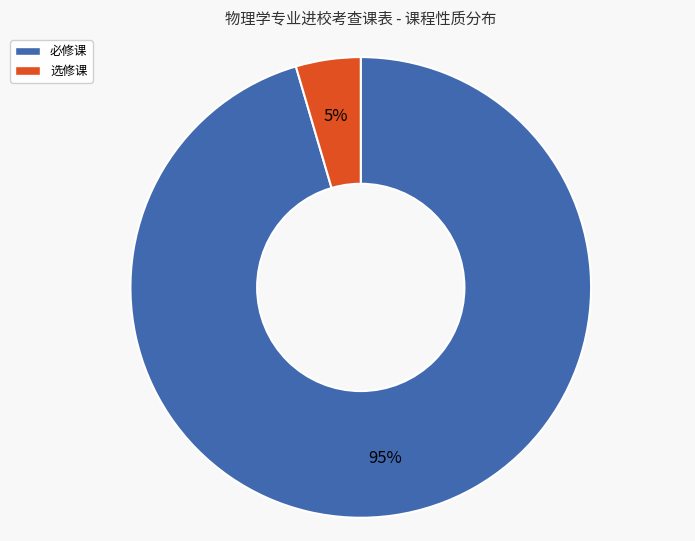

To the nearest percent, what is the difference between the 选修课 and 必修课 slice percentages?

90%